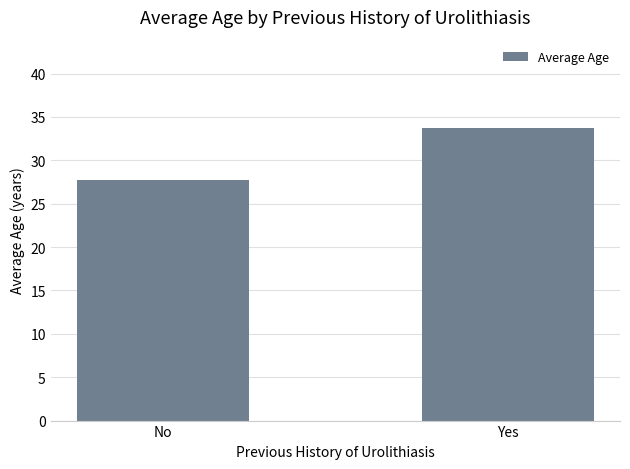

What is the ratio of the value at Yes to the value at No?

1.2